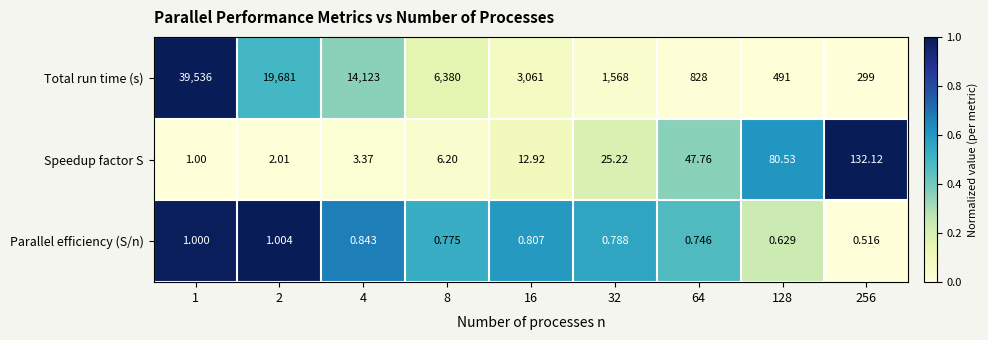

At how many categories does at least one series exceed 0?

9